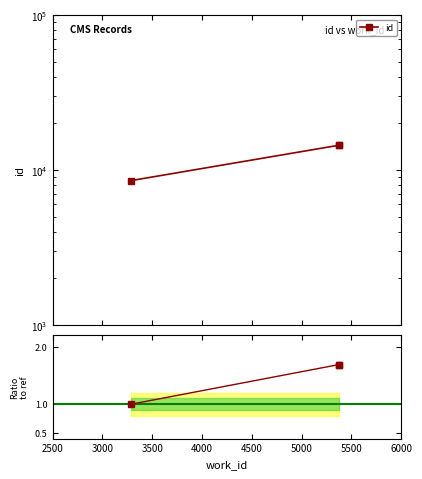

How many lines are shown in the chart?

1